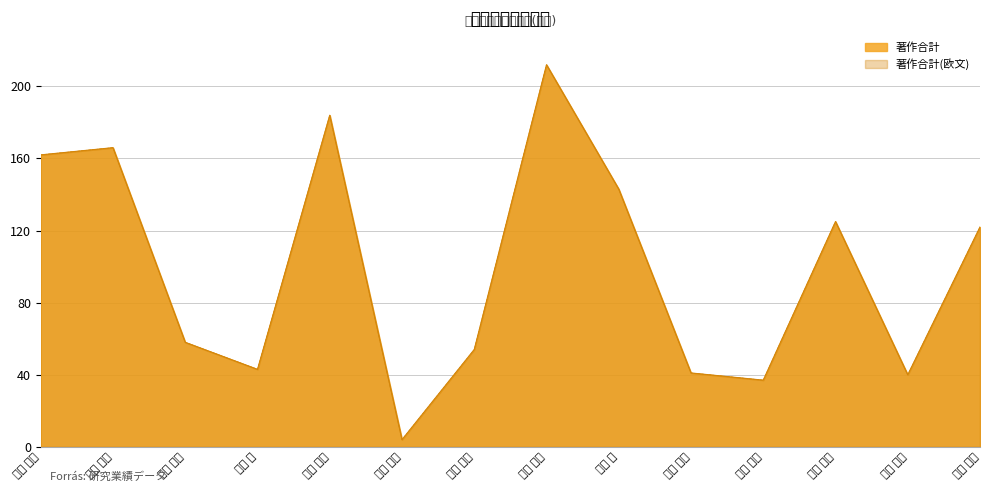

Reading right to left, what are all the values shown in this chart?

著作合計: 山本 裕紹=122	山本 健詞=40	水科 晴樹=125	藤方 潤一=37	早崎 芳夫=41	仁木 登=143	陶山 史朗=212	鈴木 秀宣=54	財田 伸介=4	後藤 信夫=184	久保 満=43	久世 直也=58	岸川 博紀=166	河田 佳樹=162
著作合計(欧文): 山本 裕紹=122	山本 健詞=40	水科 晴樹=125	藤方 潤一=37	早崎 芳夫=41	仁木 登=143	陶山 史朗=212	鈴木 秀宣=54	財田 伸介=4	後藤 信夫=184	久保 満=43	久世 直也=58	岸川 博紀=166	河田 佳樹=162